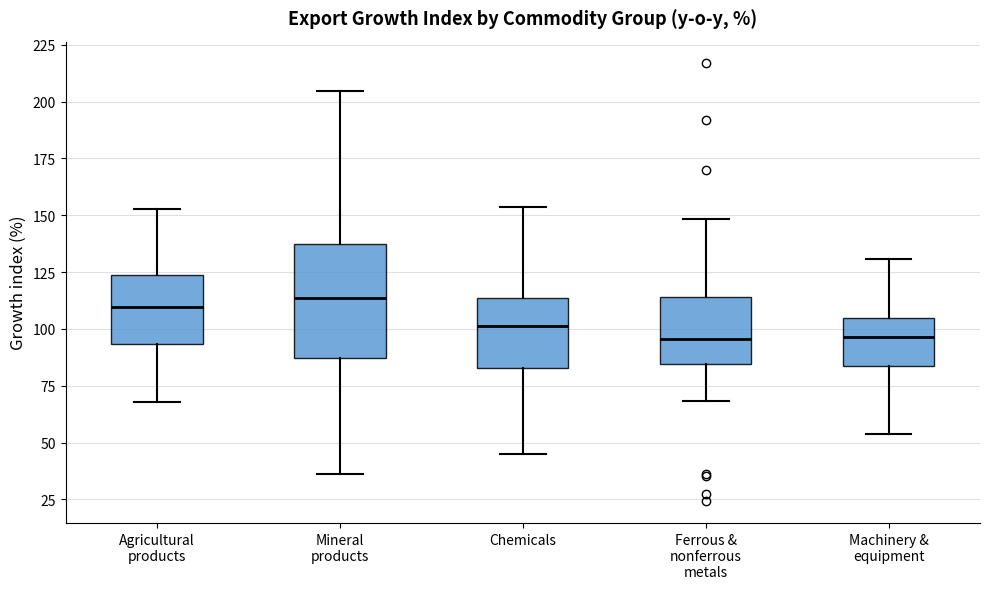

Reading left to right, read every box against the y-axis: the position of its median line, the range the box covers, and the ends of its whiskers. The values are not printed on the chart, so give them approximately, as read against the axis.

Agricultural products: median 110, box 95 to 125, whiskers 70 to 155
Mineral products: median 115, box 85 to 135, whiskers 35 to 205
Chemicals: median 100, box 85 to 115, whiskers 45 to 155
Ferrous & nonferrous metals: median 95, box 85 to 115, whiskers 70 to 150
Machinery & equipment: median 95, box 85 to 105, whiskers 55 to 130